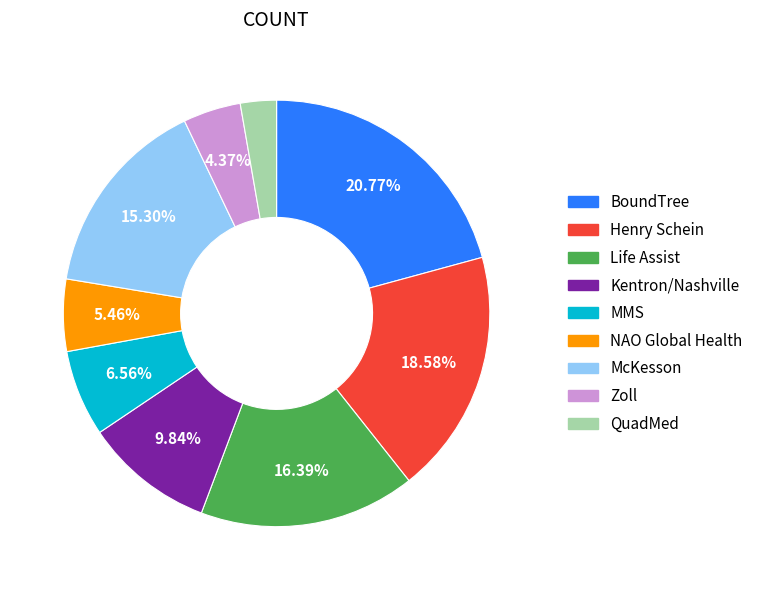

To the nearest percent, what is the difference between the largest and smallest slice percentages?

18%